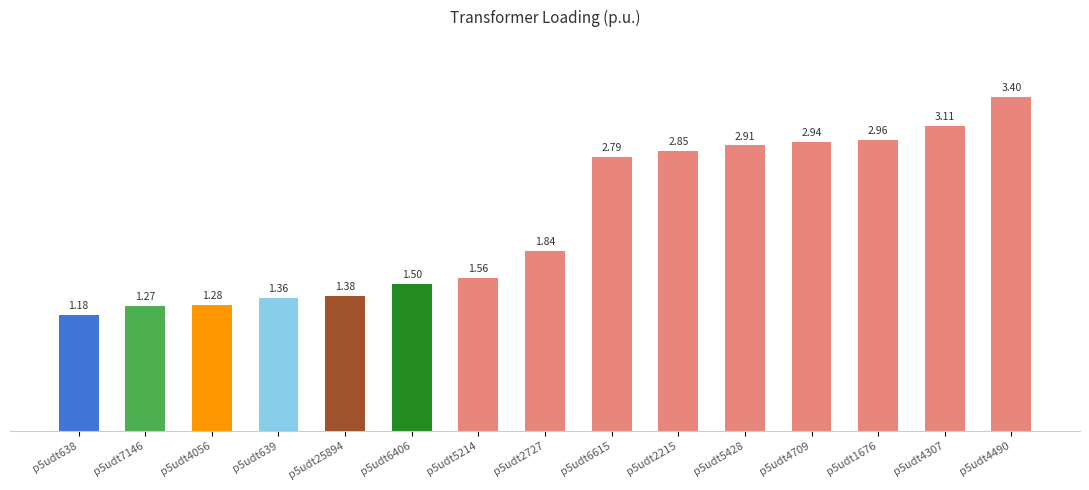

The value at p5udt2727 is 2.7. True or false?

False